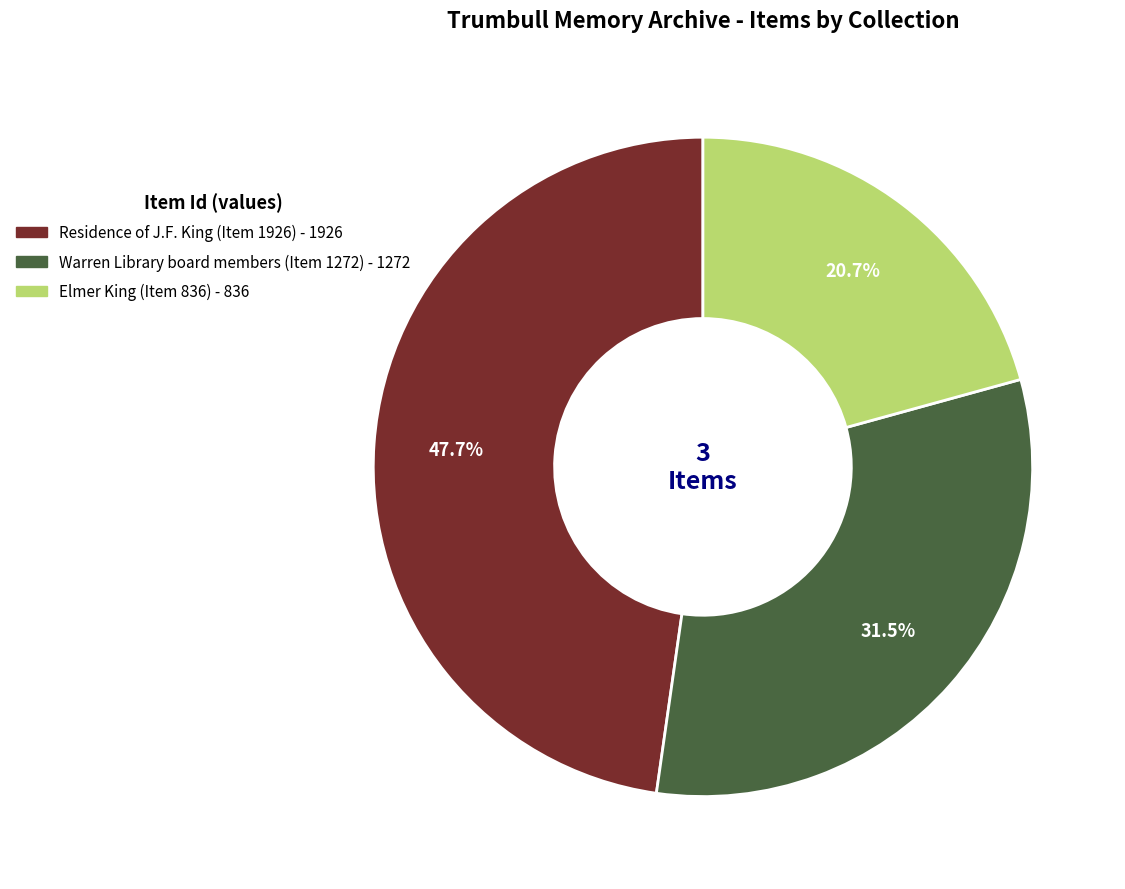

The Residence of J.F. King (Item 1926) slice represents 48% of the pie. True or false?

True